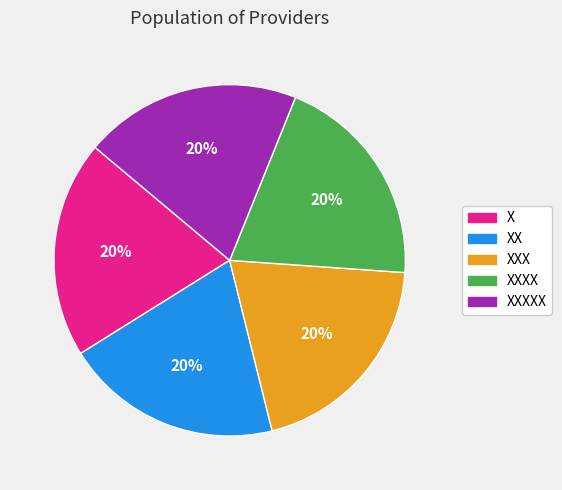

To the nearest percent, what percentage of the pie is X?

20%